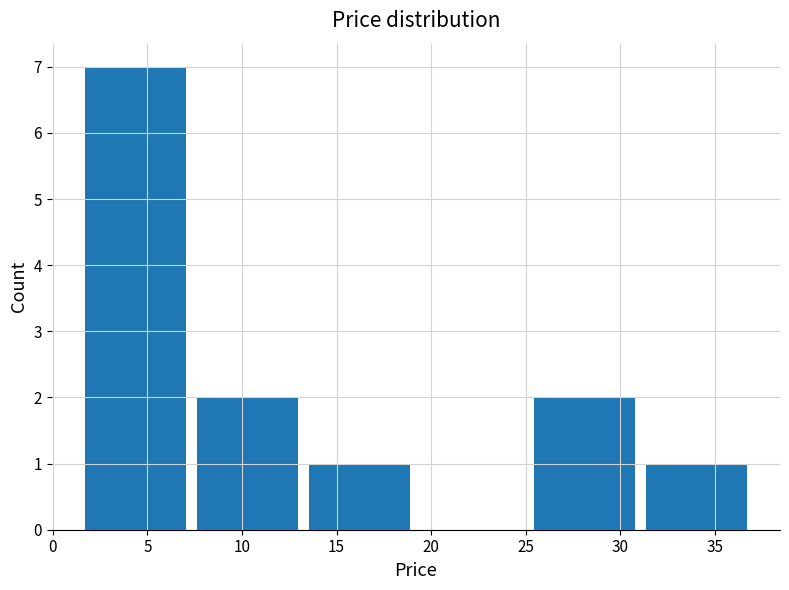

Reading left to right, transcribe this chart: for each bar, give the range it covers on the x-axis and its height. Neither the bar edges nor the heights are printed on the chart, so give them approximately, as read against the axes.

1.5 to 7.5: 7
7.5 to 13.5: 2
13.5 to 19.0: 1
19.0 to 25.0: 0
25.0 to 31.0: 2
31.0 to 37.0: 1